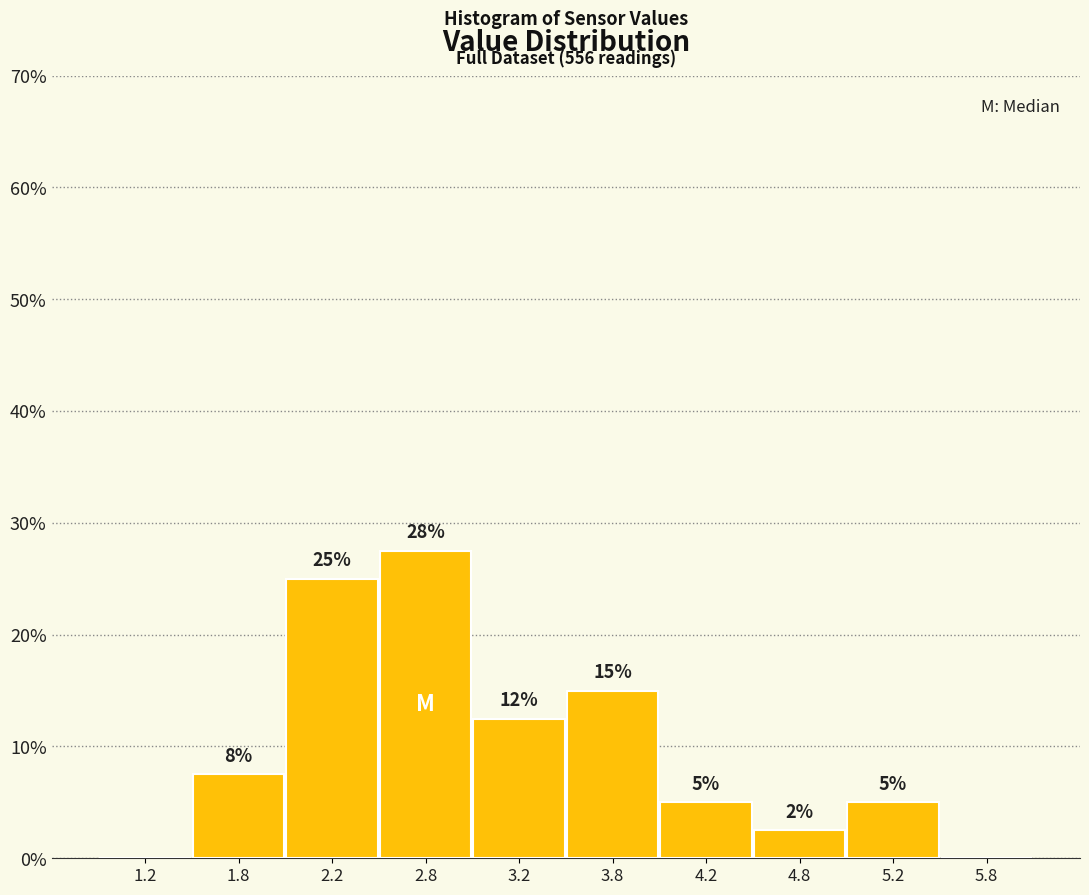

Over which range of the x-axis is the bar tallest?

2.5 to 3.0